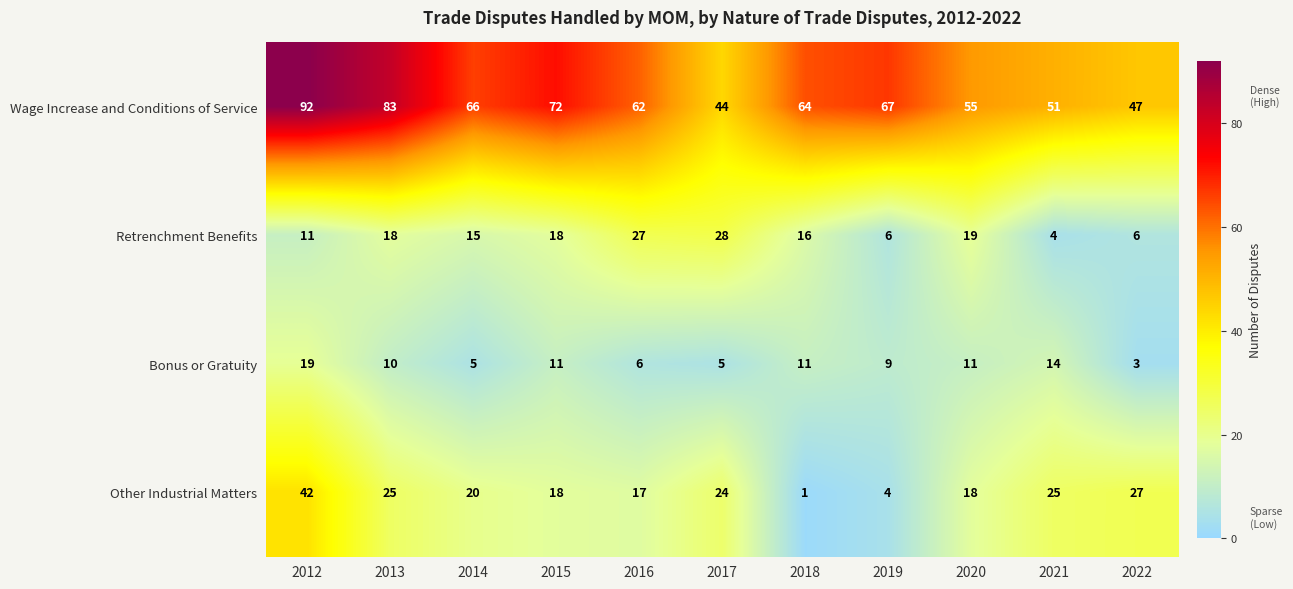

What is the difference between the maximum and minimum values in the Other Industrial Matters series?

41